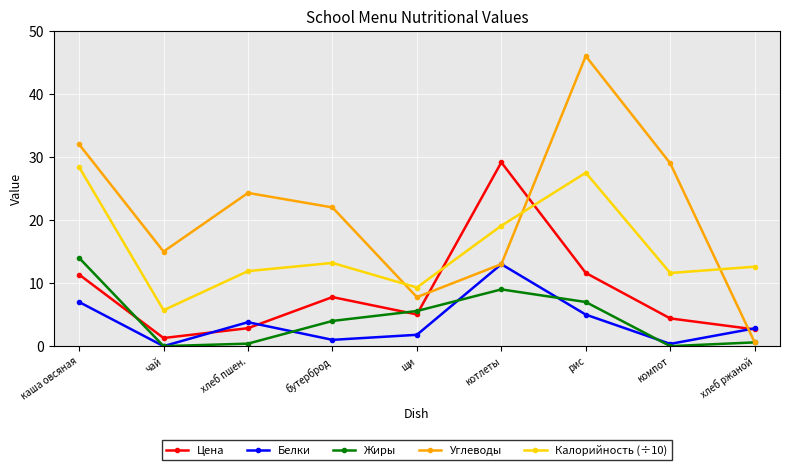

What is the highest value of the Жиры series?

14.0